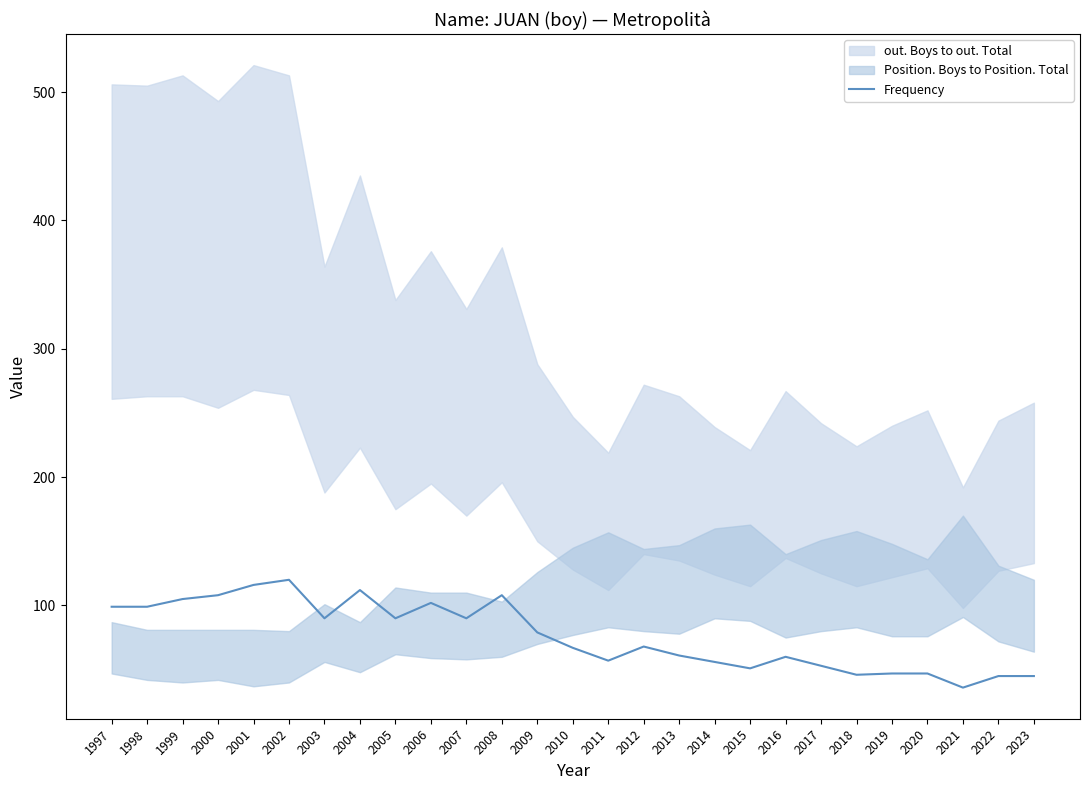

What is the difference between the second highest and second lowest values?

71